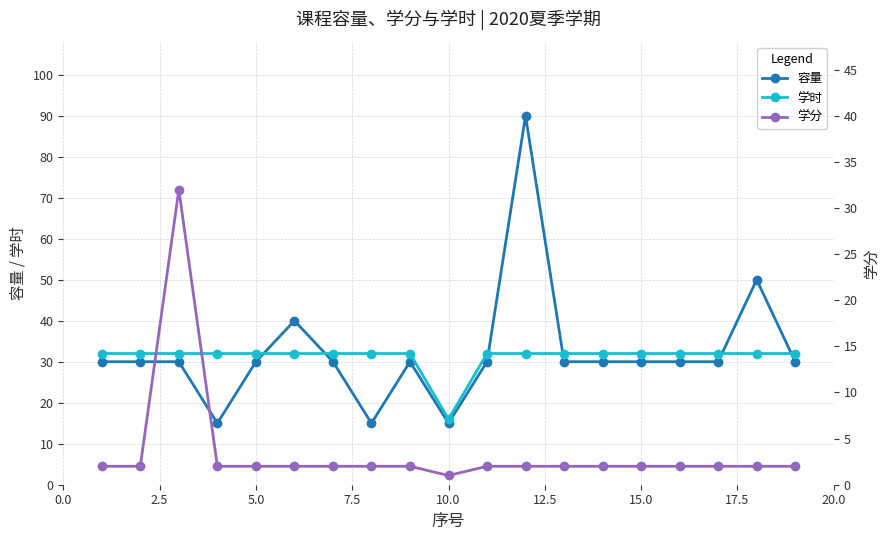

What are all the series names shown in the legend?

容量, 学时, 学分